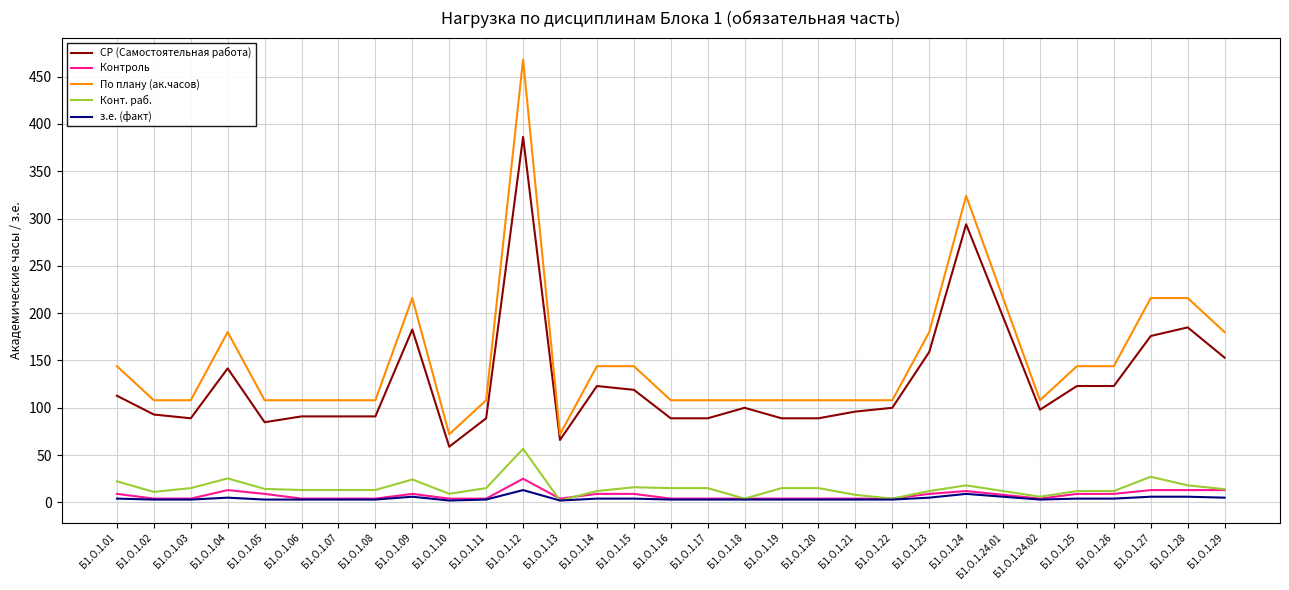

Which series has the largest total across all categories?

По плану (ак.часов)